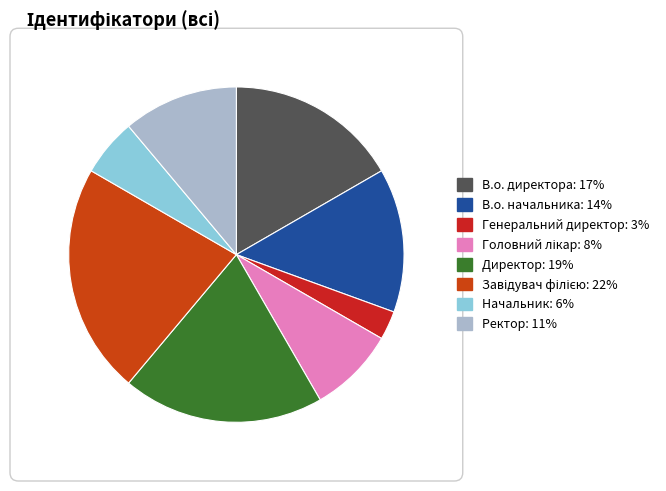

To the nearest percent, what is the average slice percentage?

12%